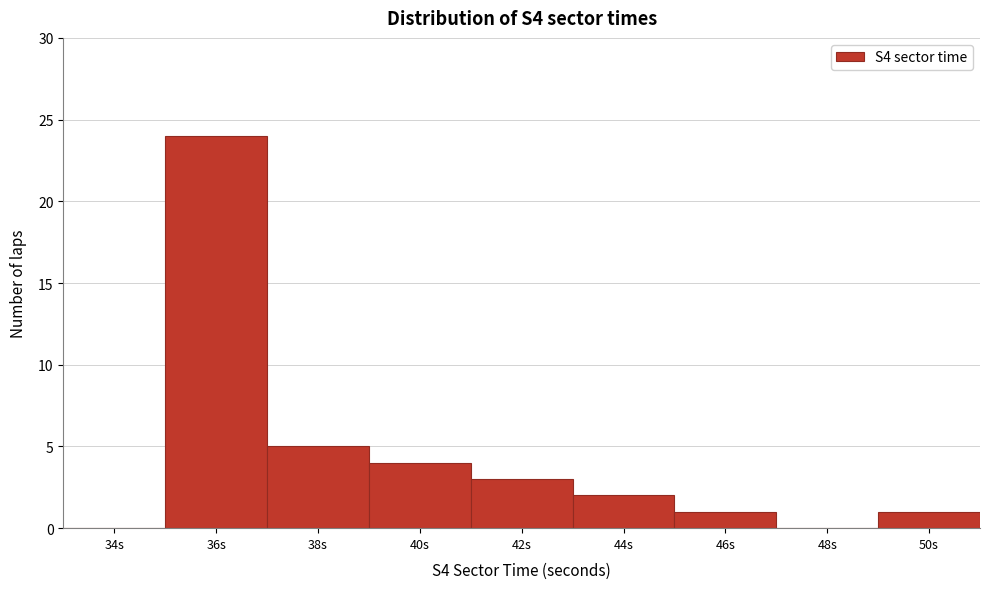

Reading left to right, what are all the values shown in this chart?

34s=0	36s=24	38s=5	40s=4	42s=3	44s=2	46s=1	48s=0	50s=1